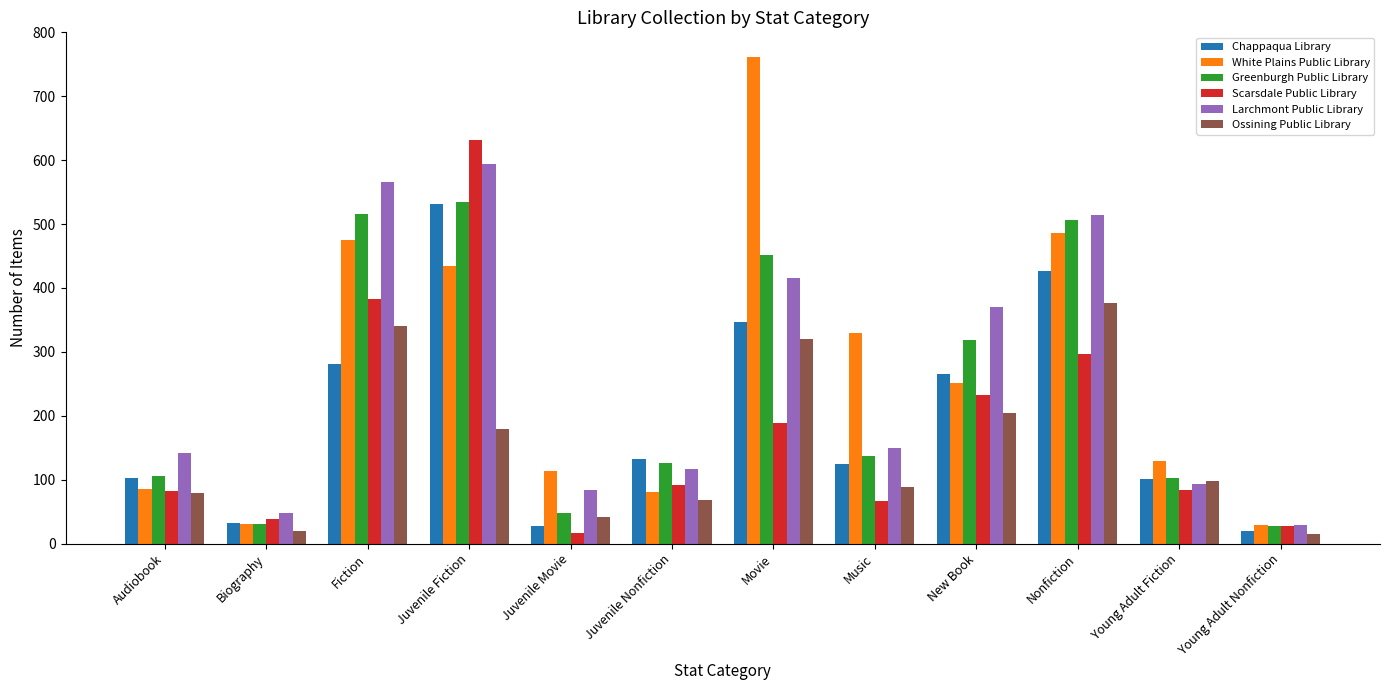

What is the total value across all series at Nonfiction?

2606